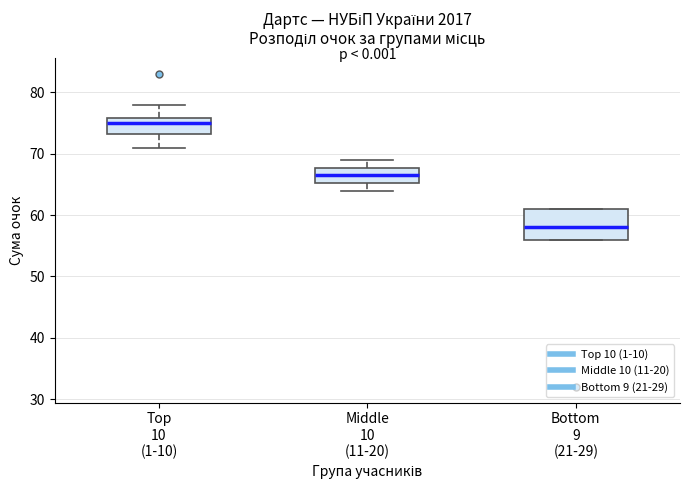

Which box's median line is the highest?

Top 10 (1-10)